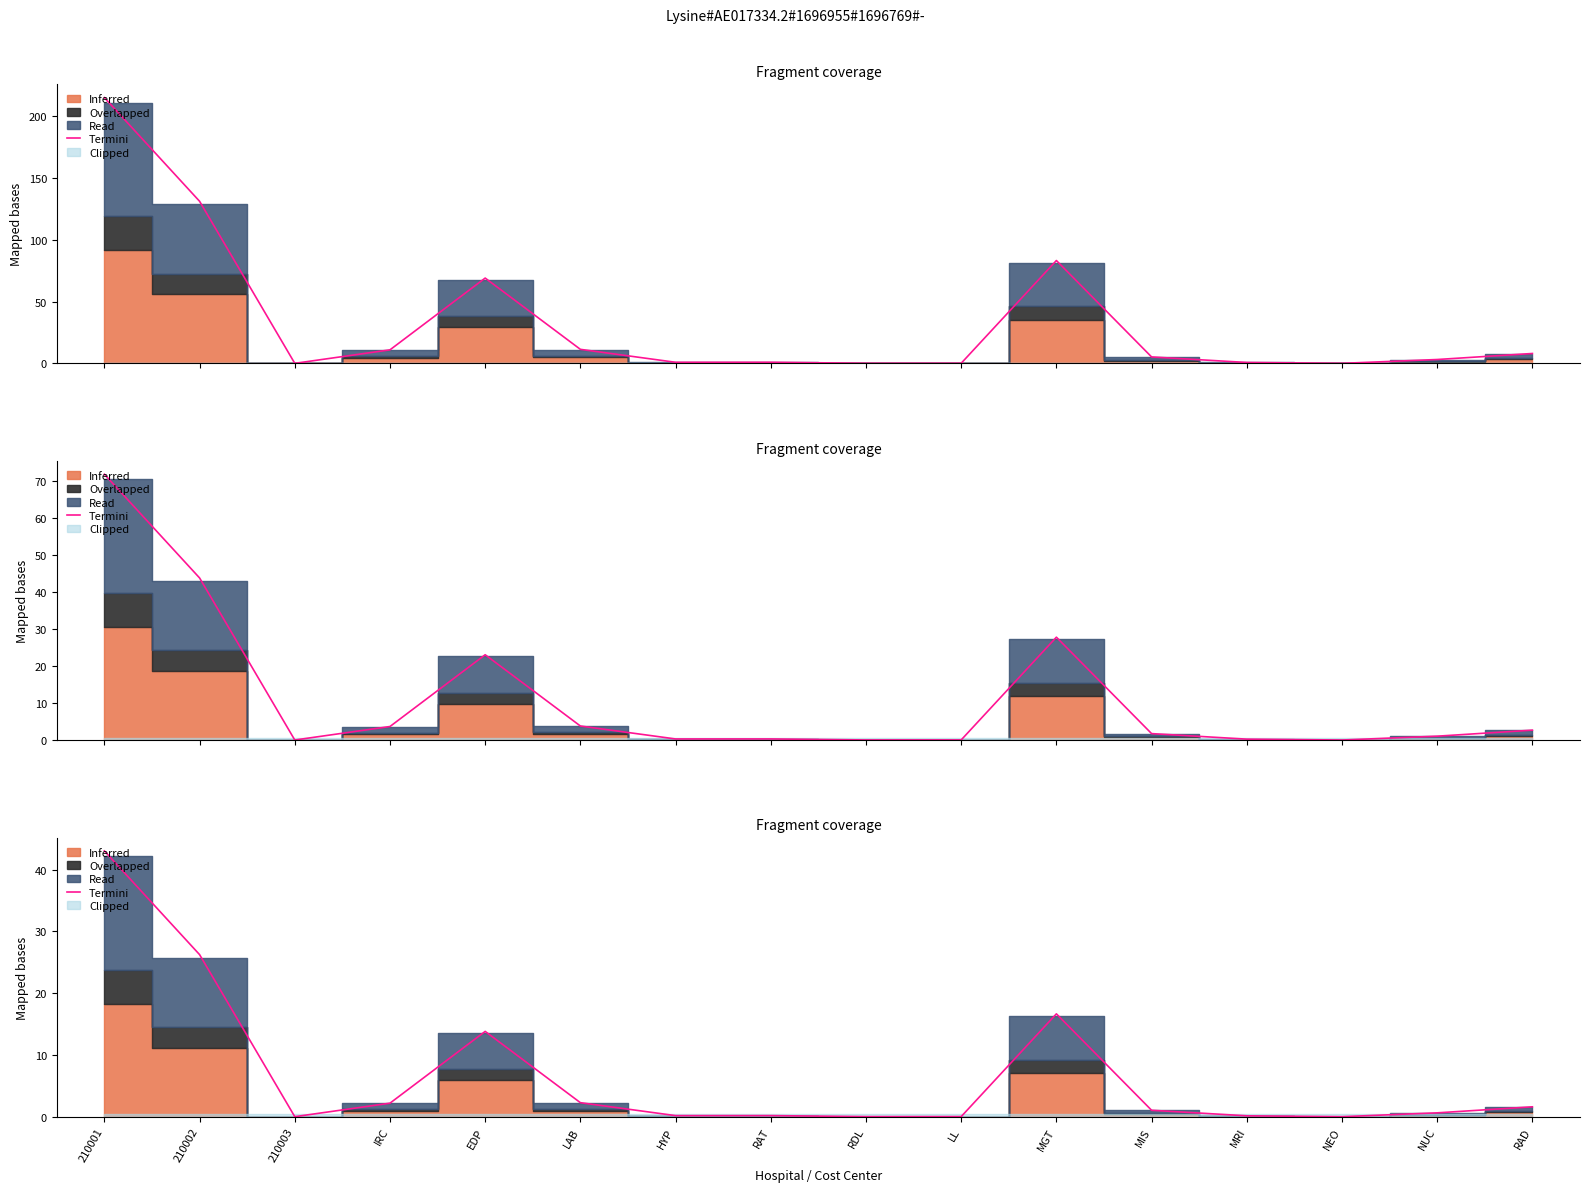

How many lines are shown in the chart?

1